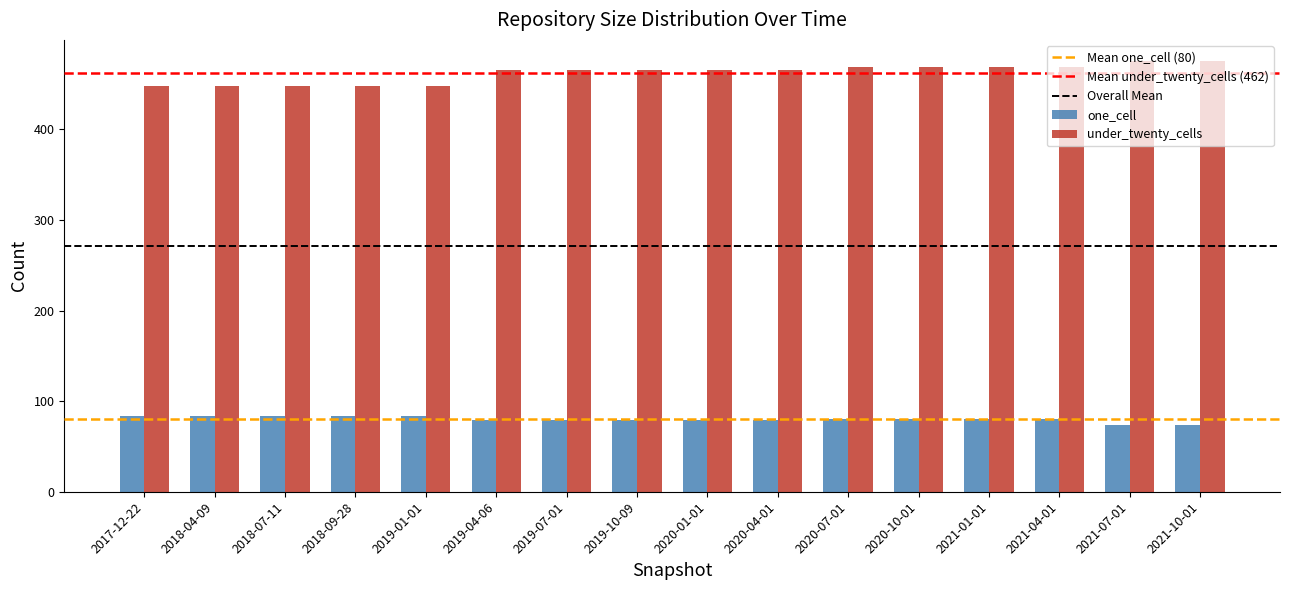

Is the value of under_twenty_cells at 2020-07-01 greater than the value of one_cell at 2021-10-01?

Yes